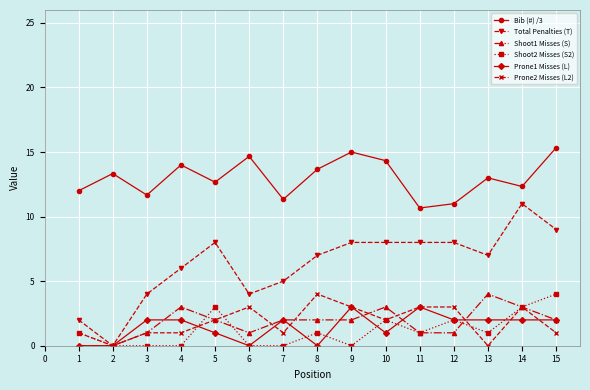

What is the maximum value for Bib (#) /3?

15.3